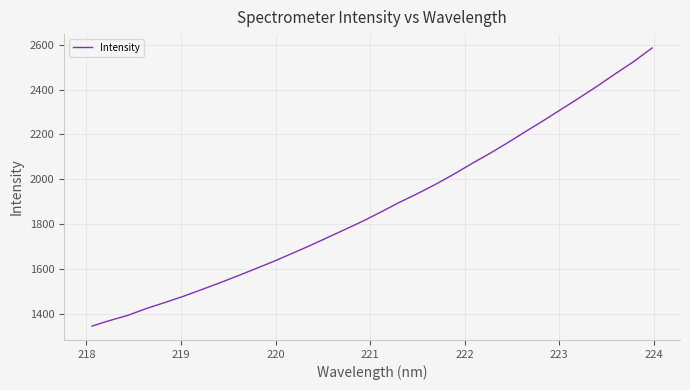

What is the smallest value displayed?

1345.7